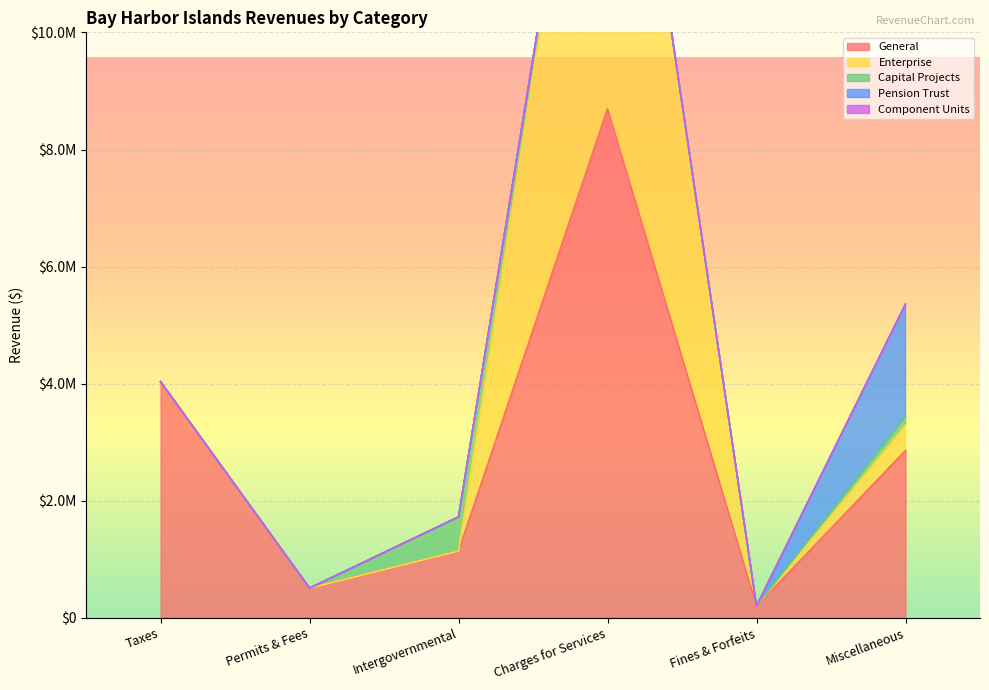

True or false: Enterprise and Account Total intersect in this chart.

False